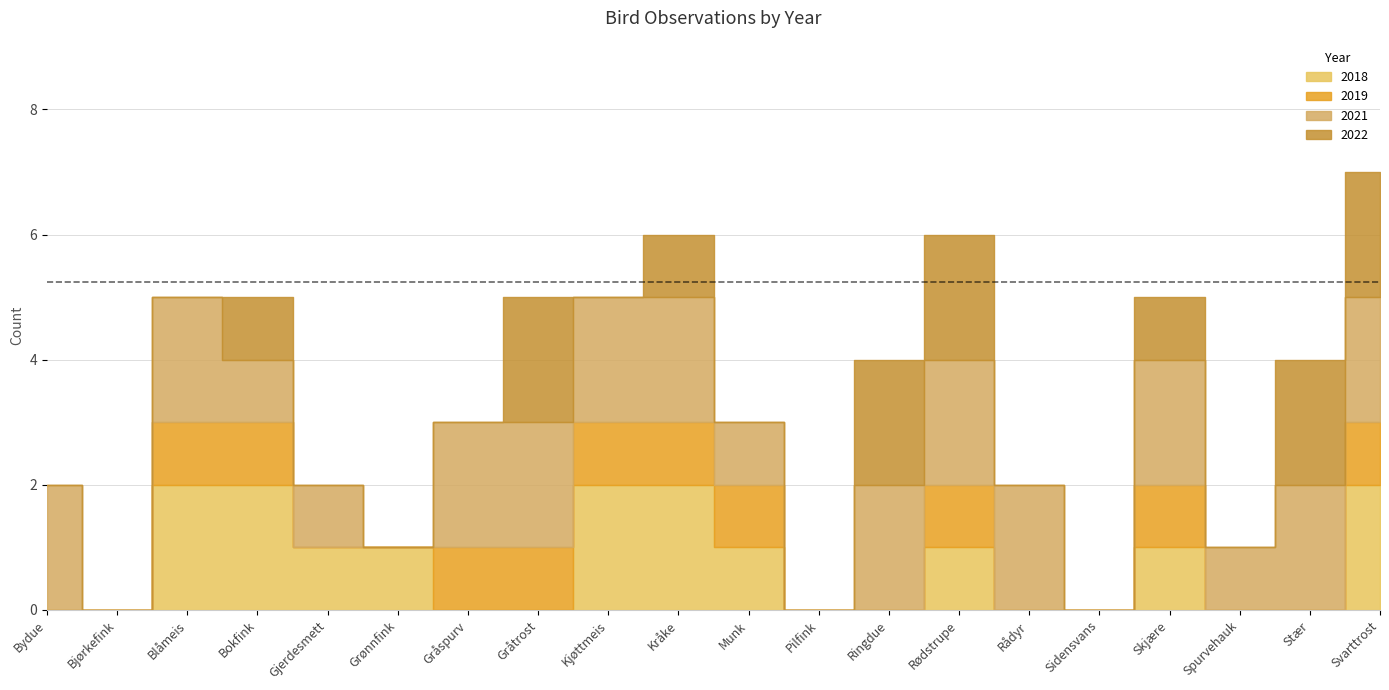

Reading right to left, what are all the values shown in this chart?

2018: 2	0	0	1	0	0	1	0	0	1	2	2	0	0	1	1	2	2	0	0
2019: 1	0	0	1	0	0	1	0	0	1	1	1	1	1	0	0	1	1	0	0
2021: 2	2	1	2	0	2	2	2	0	1	2	2	2	2	0	1	1	2	0	2
2022: 2	2	0	1	0	0	2	2	0	0	1	0	2	0	0	0	1	0	0	0